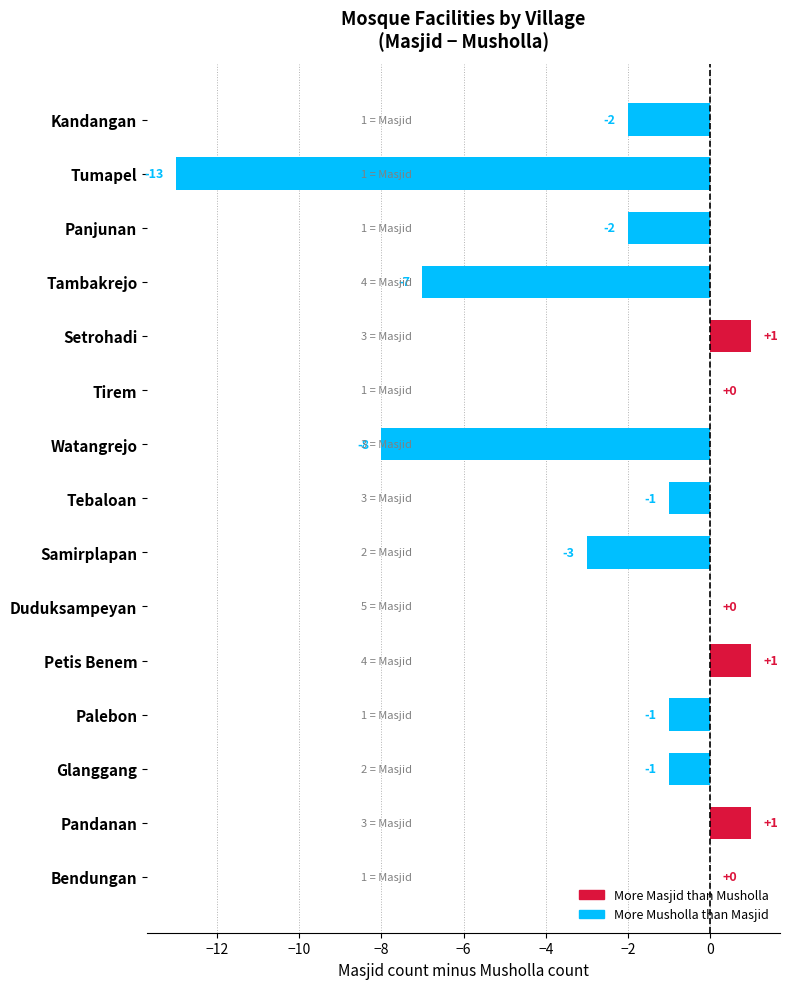

What is the sum of the values at Duduksampeyan and Samirplapan?

-3